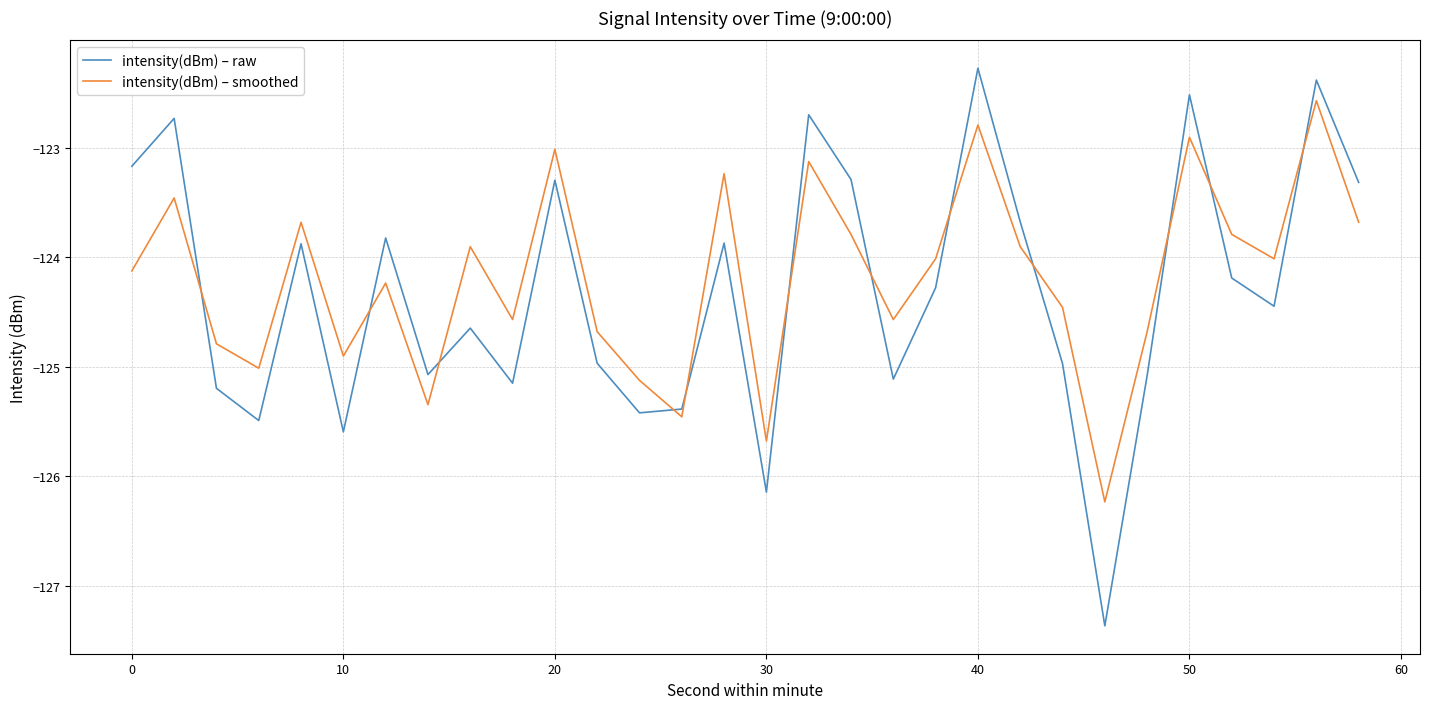

Which series has the largest range (max minus min)?

intensity(dBm) – raw